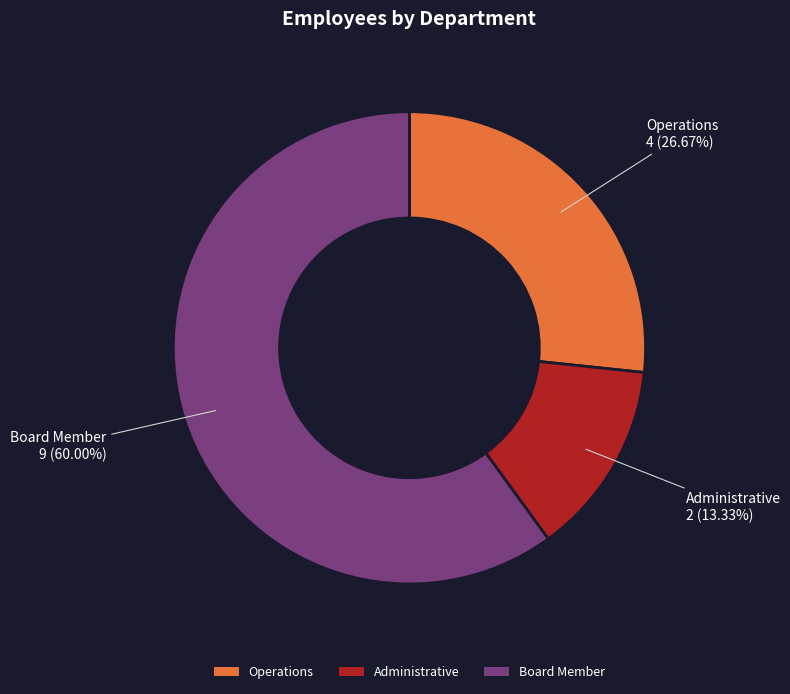

Which has a higher value, Administrative or Operations?

Operations